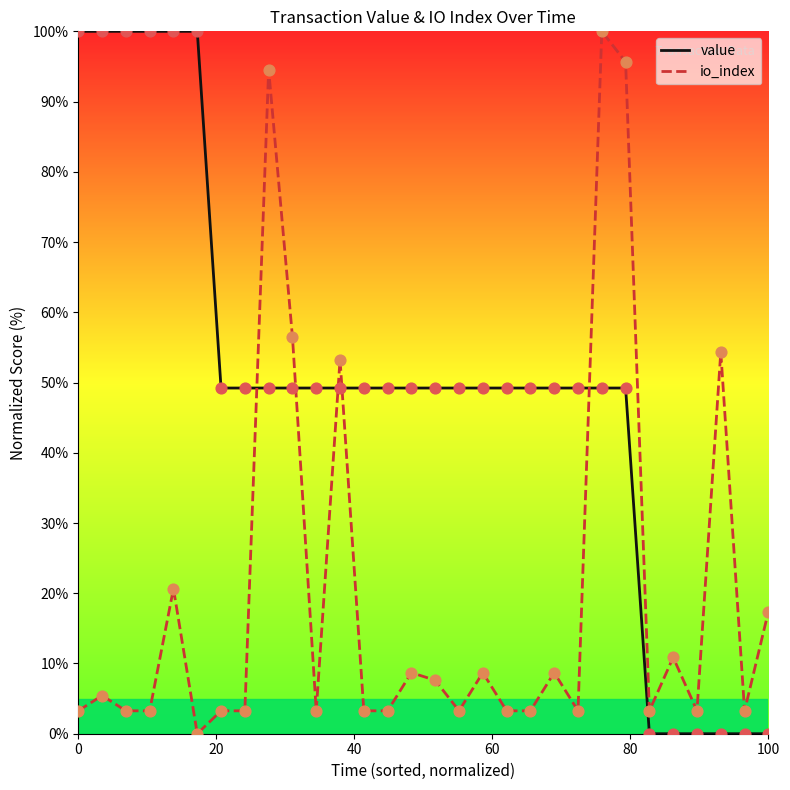

True or false: value and io_index intersect in this chart.

True